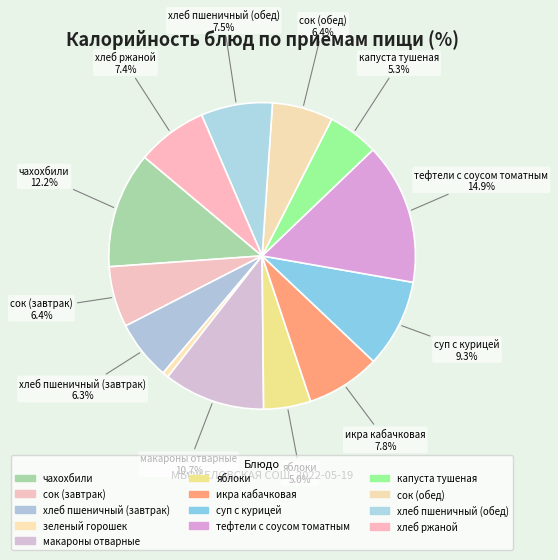

Which slice is the smallest?

зеленый горошек